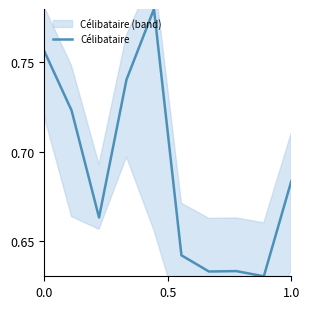

Count the values in the range 0 to 1.

10